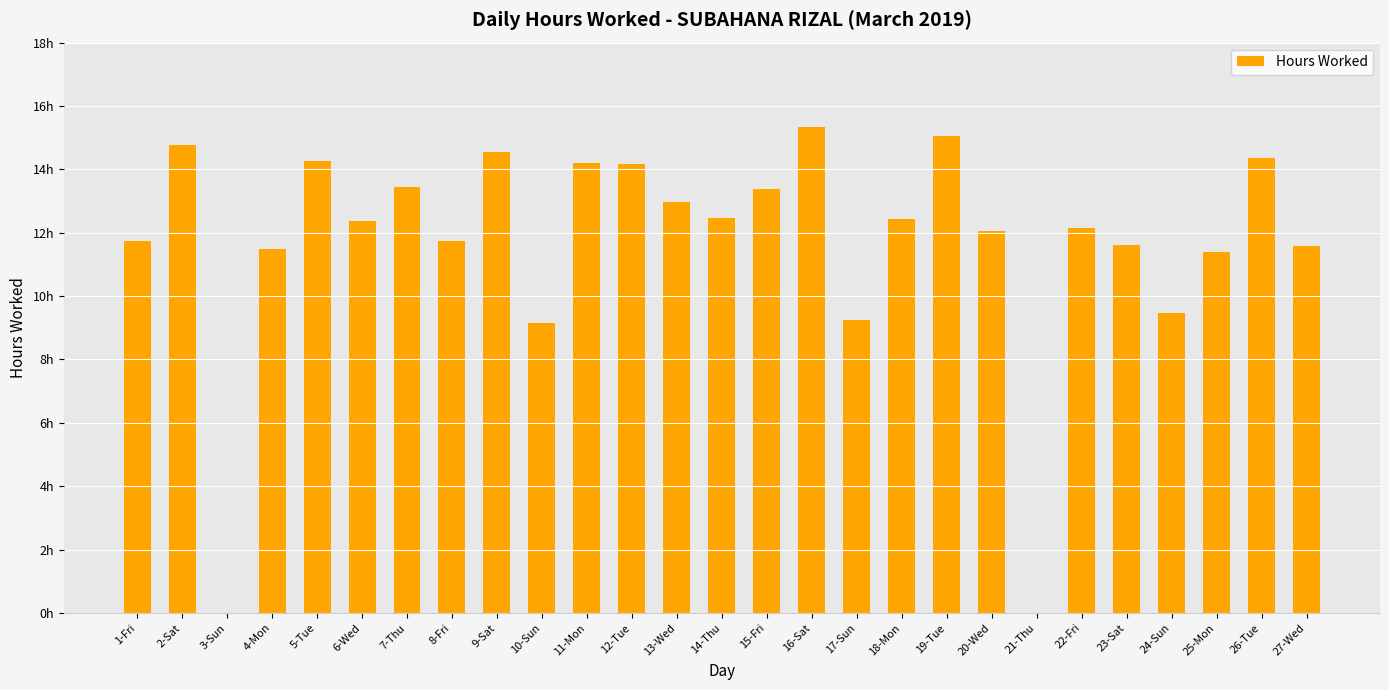

Where is the data nearest to the value 7?

10-Sun